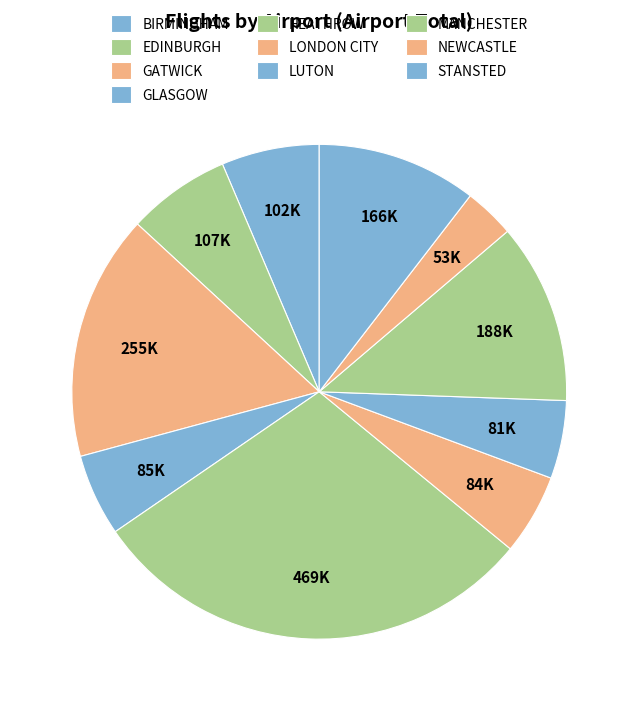

Count the number of slices in the pie.

10